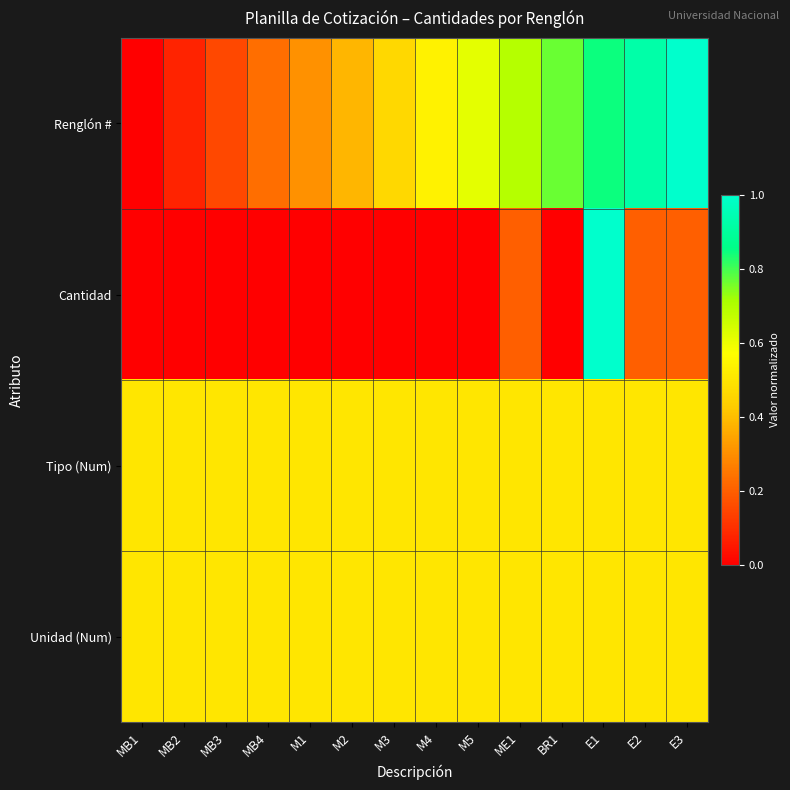

Which series has the largest total across all categories?

Renglón #